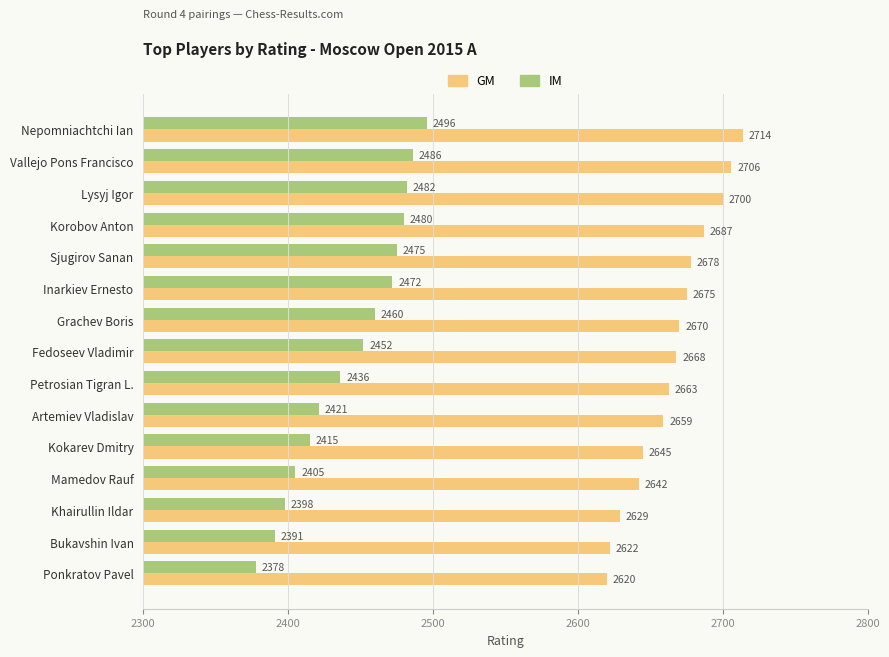

Which series has the largest range (max minus min)?

IM